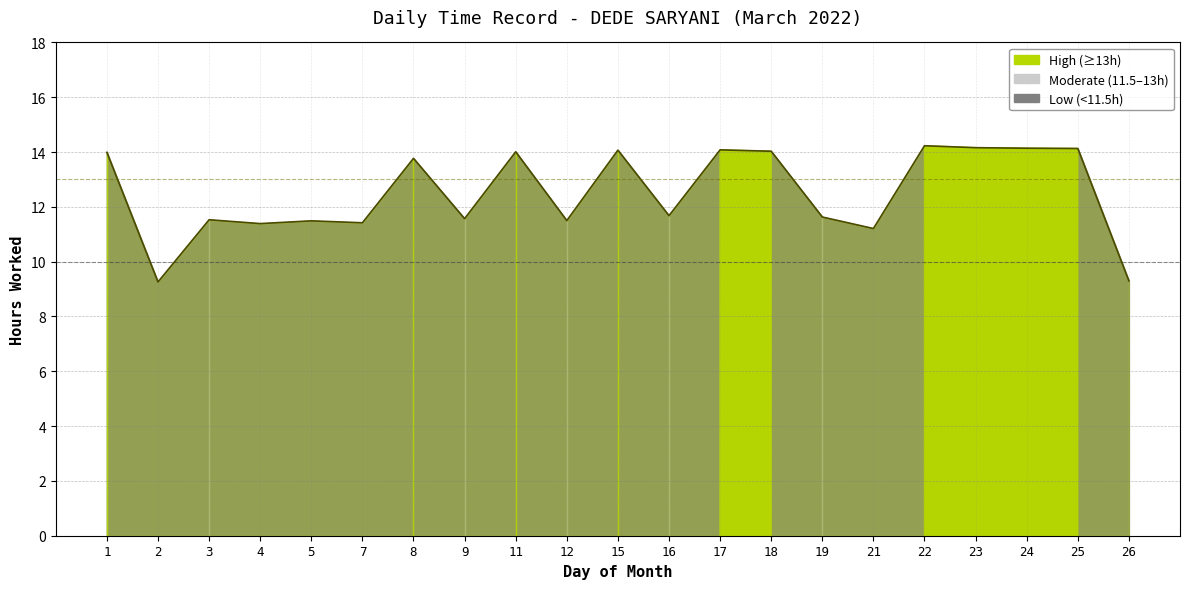

How many lines are shown in the chart?

1